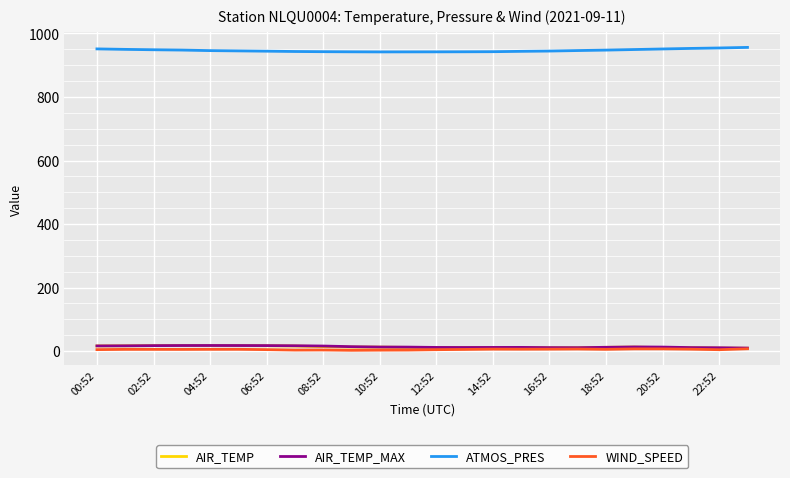

What is the greatest value displayed?

956.1